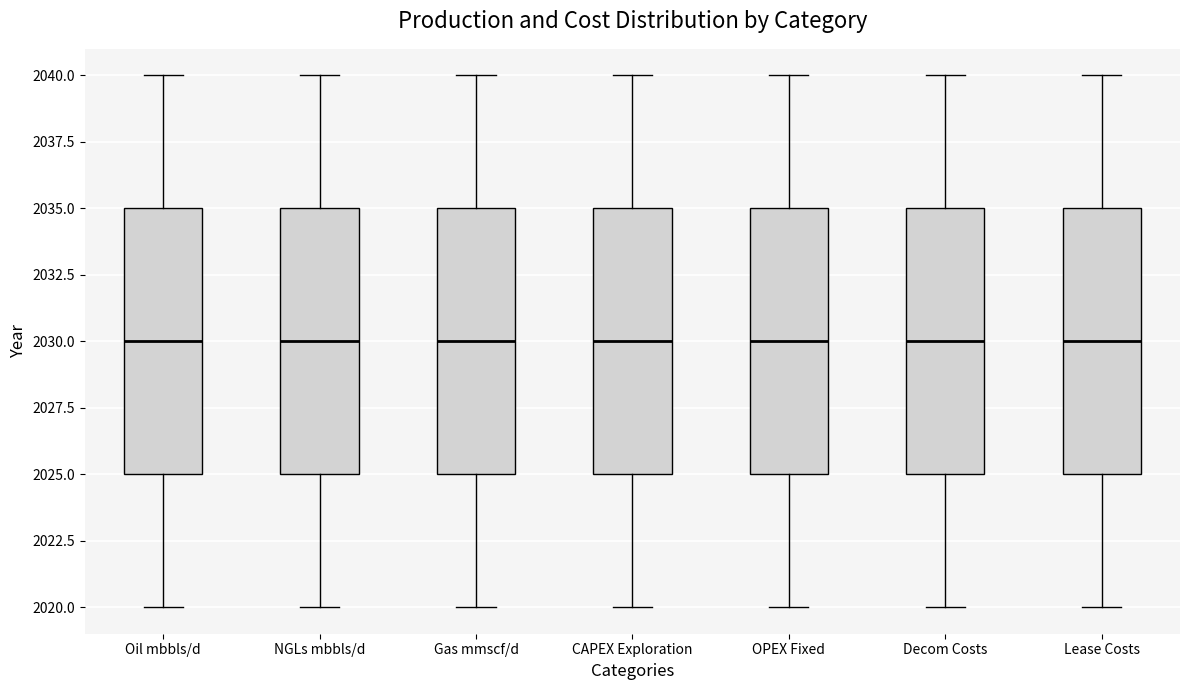

Where does the lower whisker of the box for OPEX Fixed end on the y-axis? The values are not printed on the chart, so give them approximately, as read against the axis.

2020